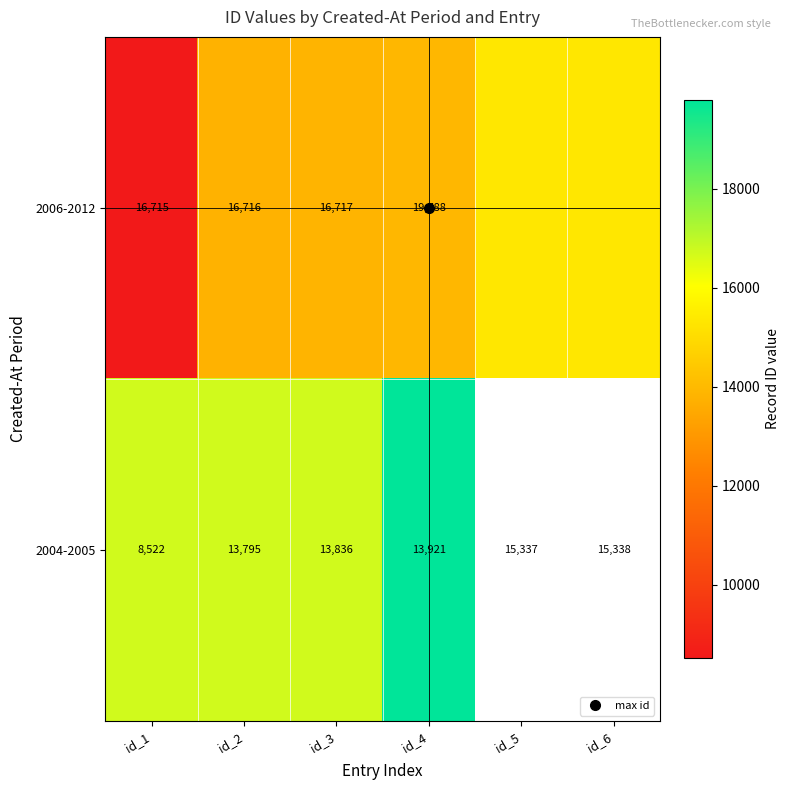

Where does the 2006-2012 series first go above 13921?

id_5